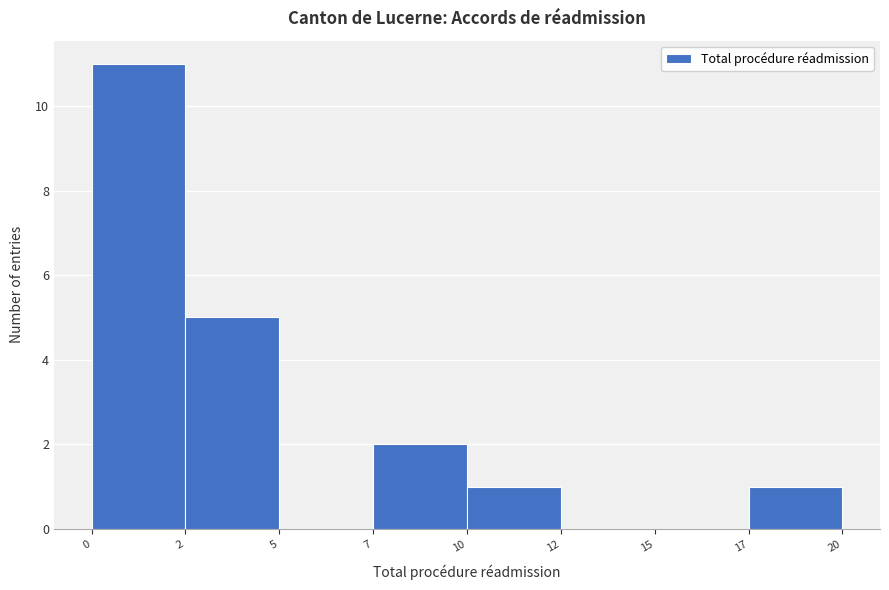

Reading left to right, what are all the values shown in this chart?

0=11	2=5	5=0	7=2	10=1	12=0	15=0	17=1